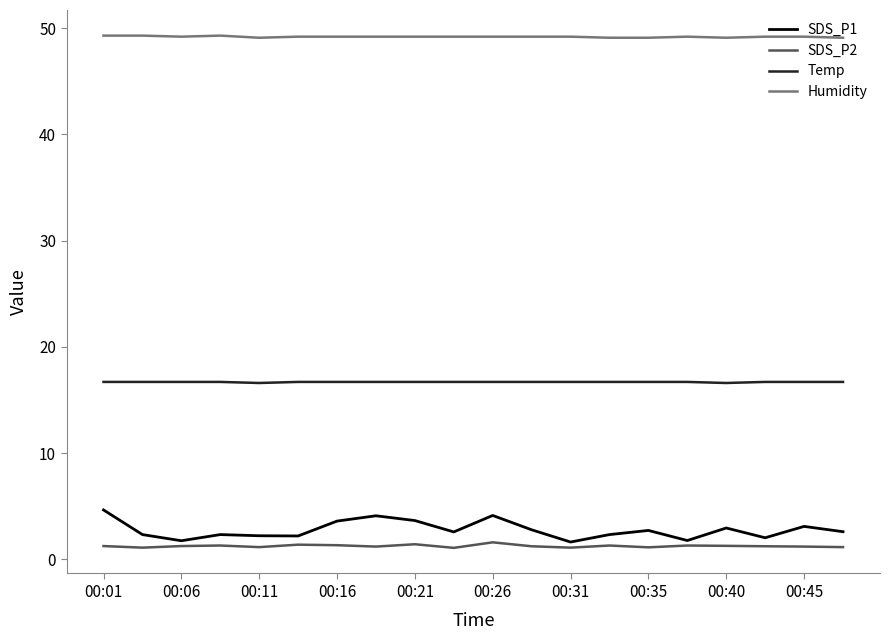

Which series has the widest spread of values?

SDS_P1